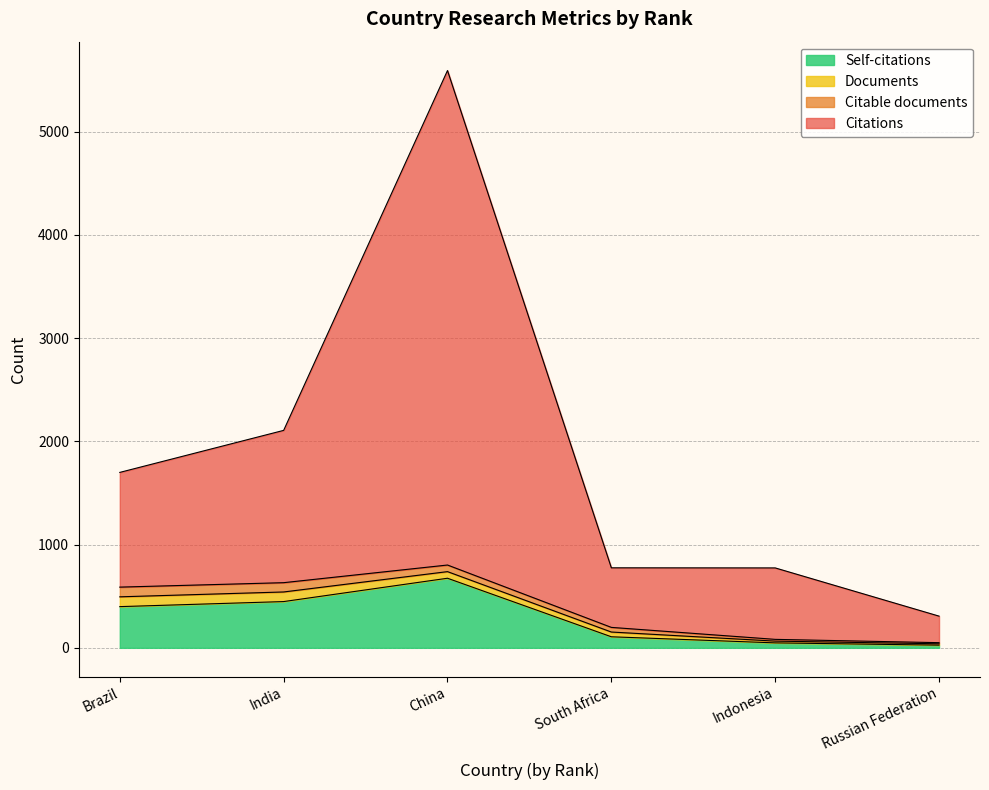

At which label does Self-citations reach its peak?

China